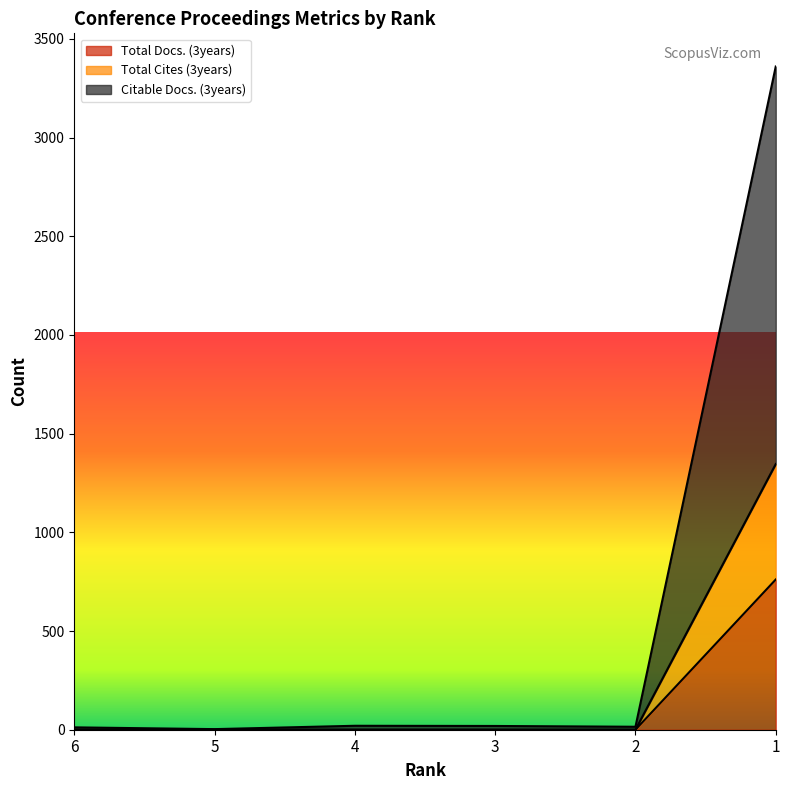

What is the maximum value for Citable Docs. (3years)?

3360